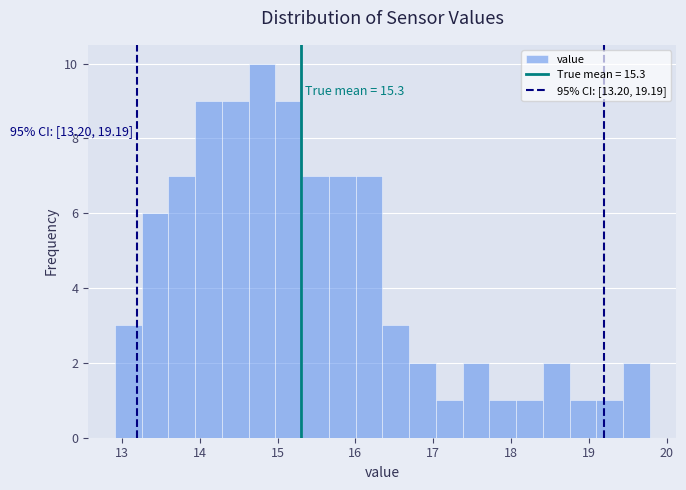

Around what value on the x-axis is the tallest bar? Give the approximate position of its centre, as read against the axis.

14.8